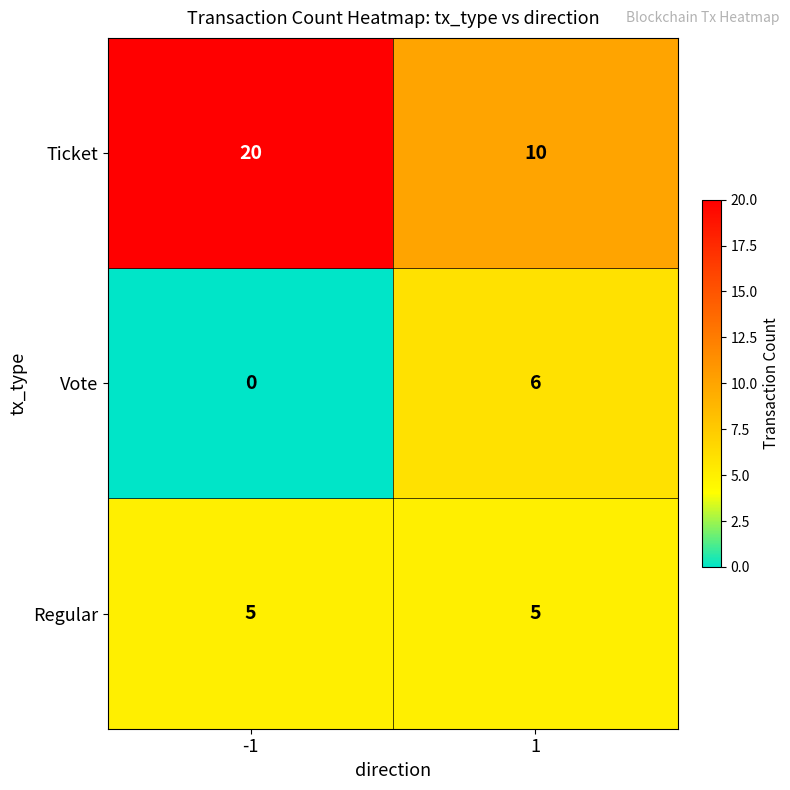

Reading right to left, extract all data points from this chart.

Ticket: 10	20
Vote: 6	0
Regular: 5	5